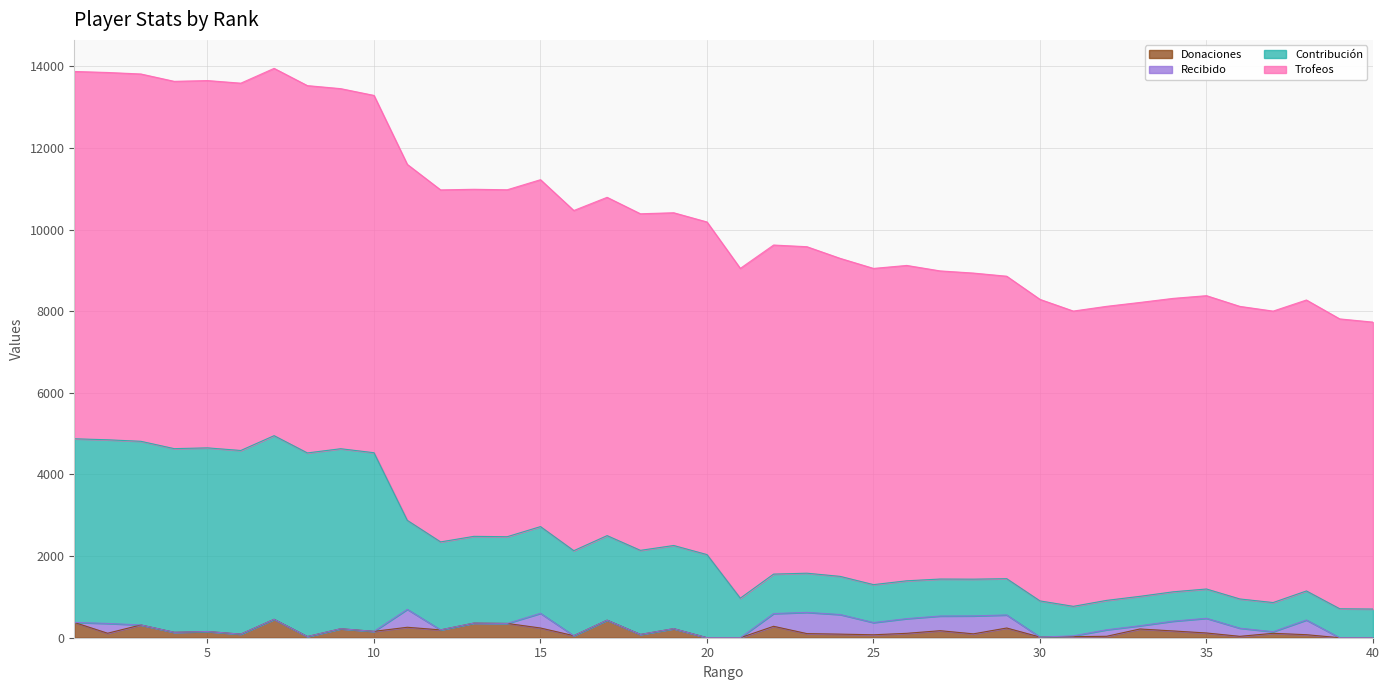

What is the difference between the maximum and minimum values in the Contribución series?

4248